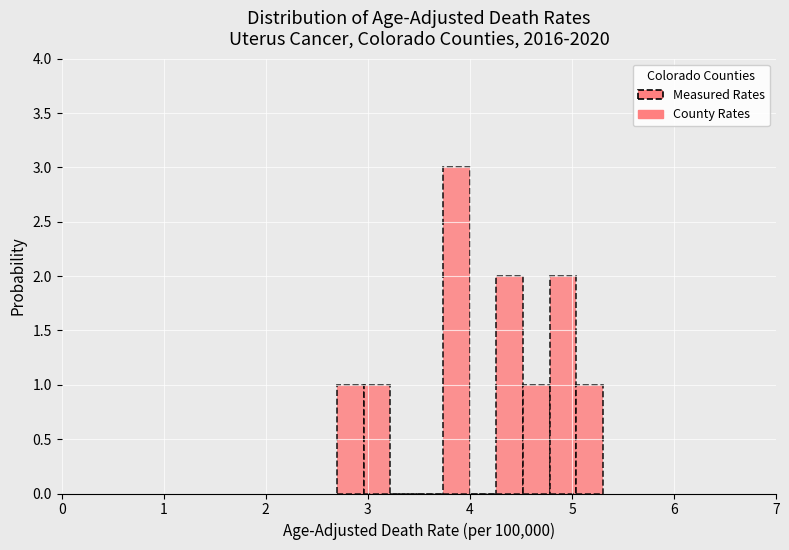

Read against the x-axis, roughly where is the centre of the tallest bar?

3.9